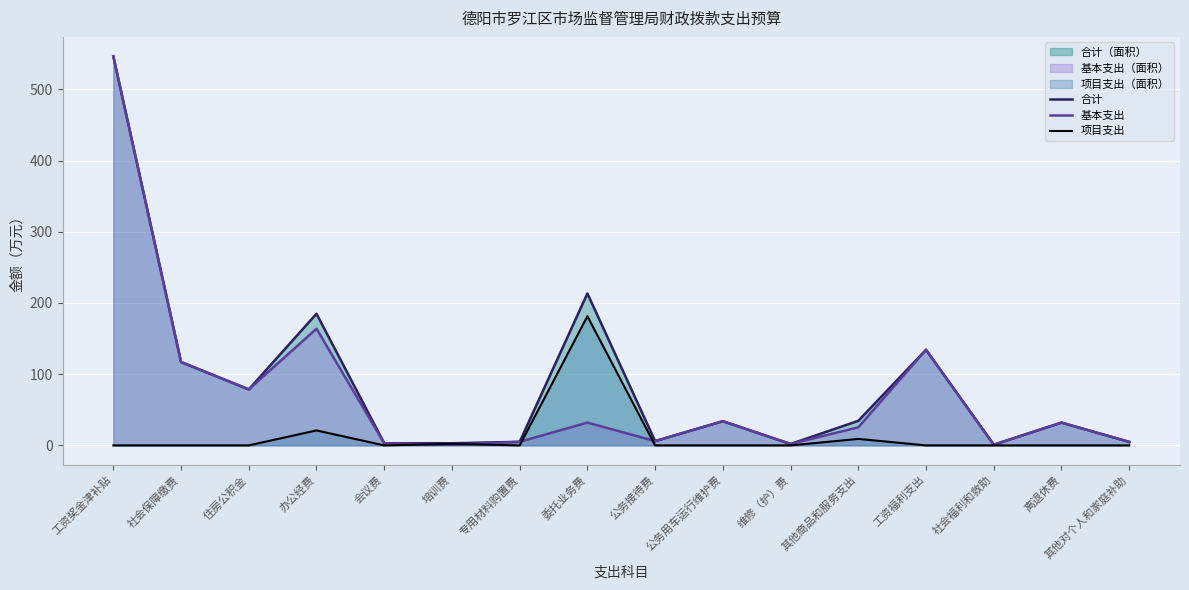

Which series changed the most between 其他商品和服务支出 and 其他对个人和家庭补助?

合计